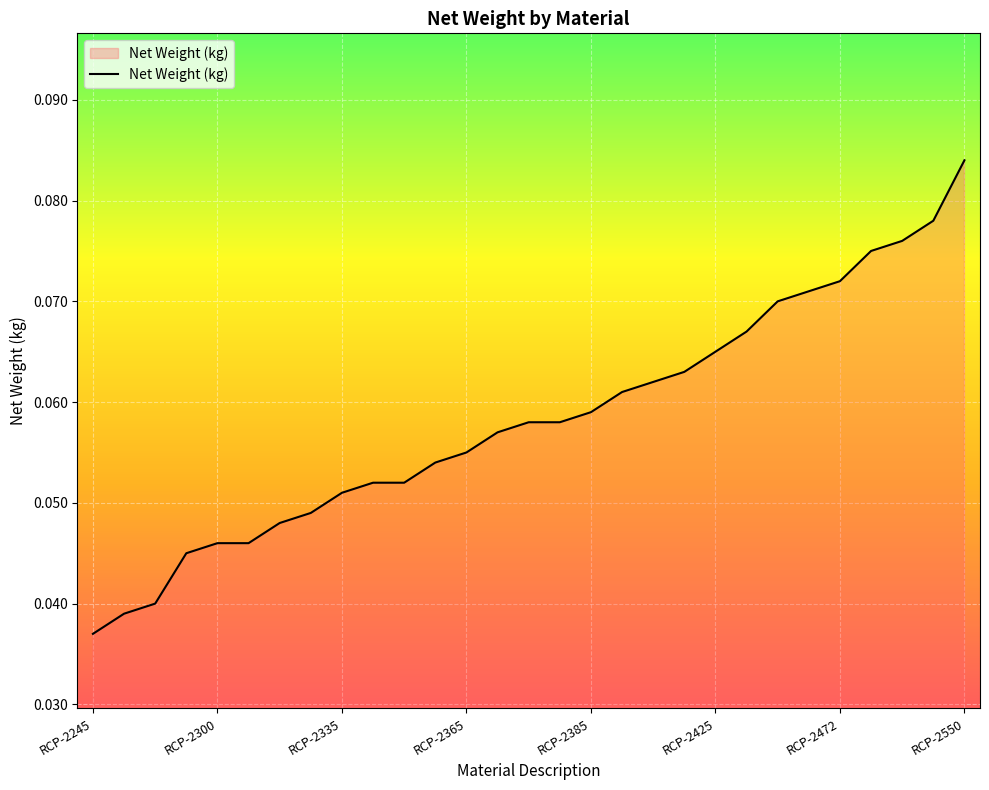

How many lines are shown in the chart?

1